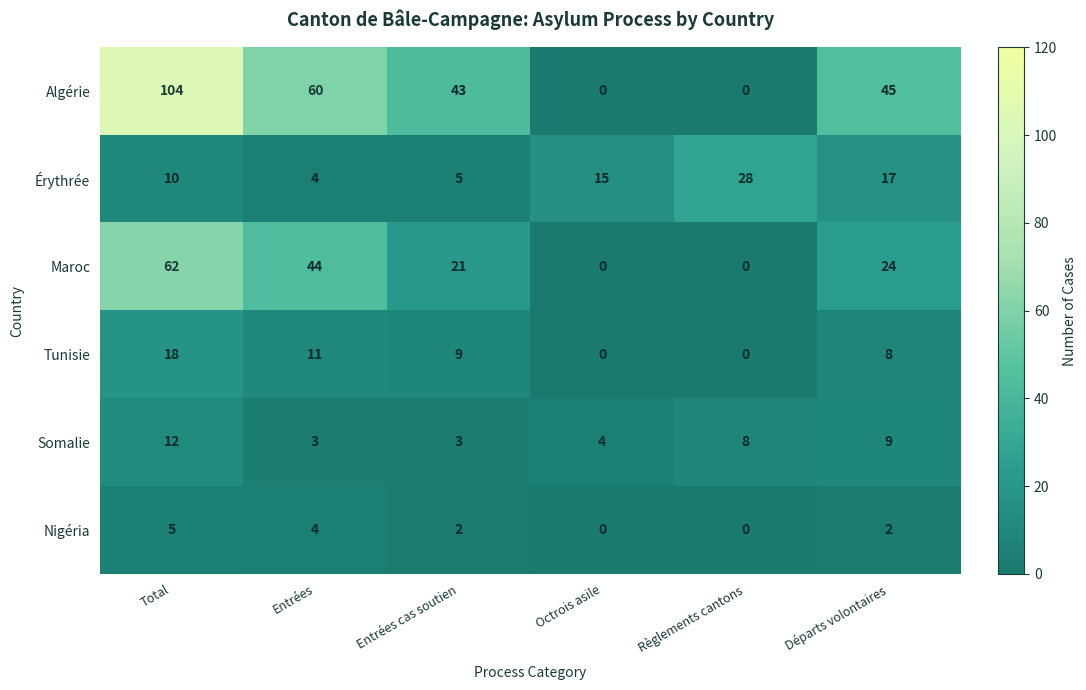

Count the Algérie values in the range 0 to 60.

5